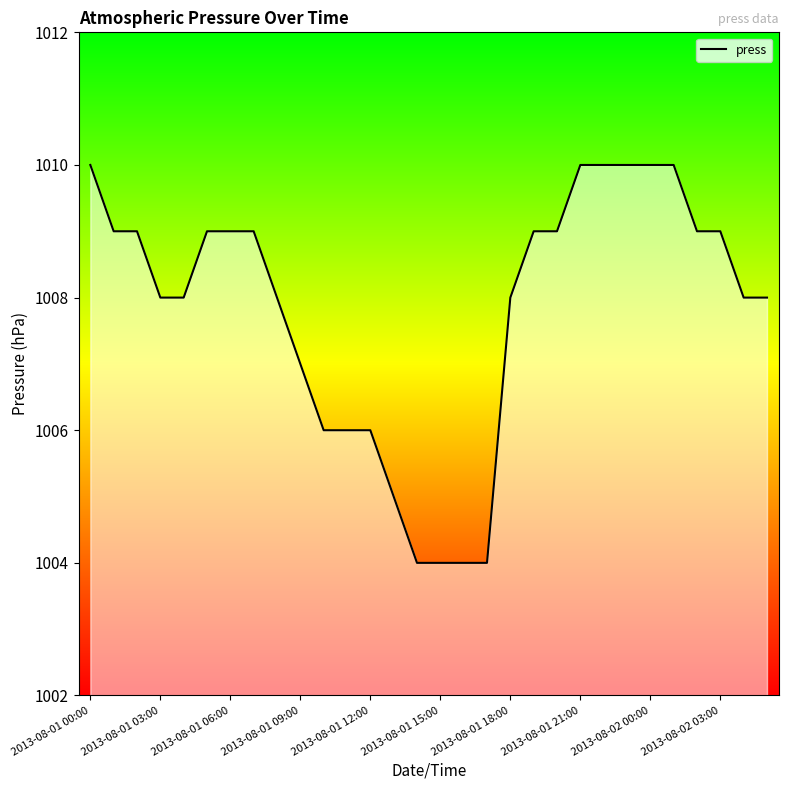

Does the chart display data point markers on the line(s)?

No